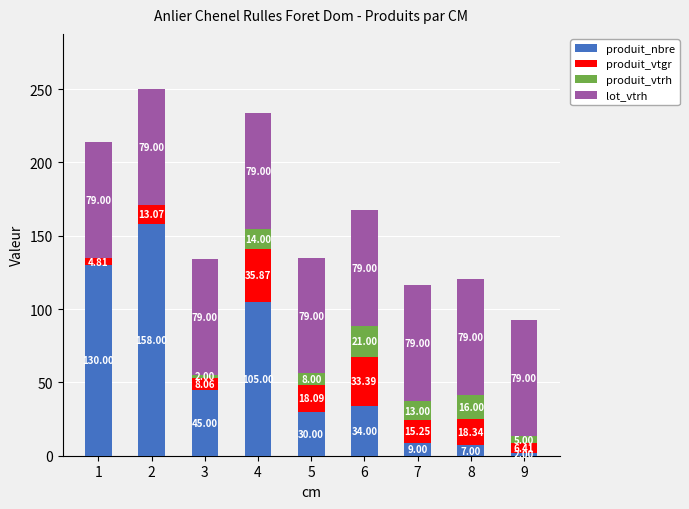

What is the total value across all series at 9?

92.4